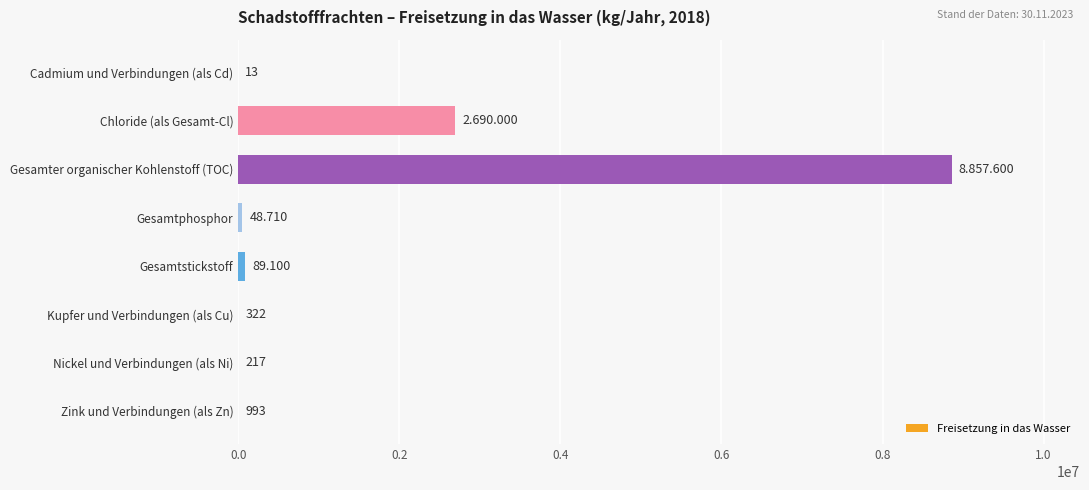

Are the bars grouped side by side (vs. stacked)?

No